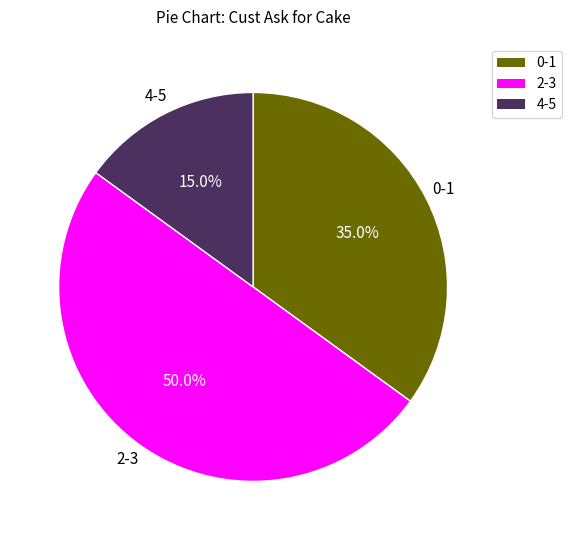

How many segments does this pie chart have?

3